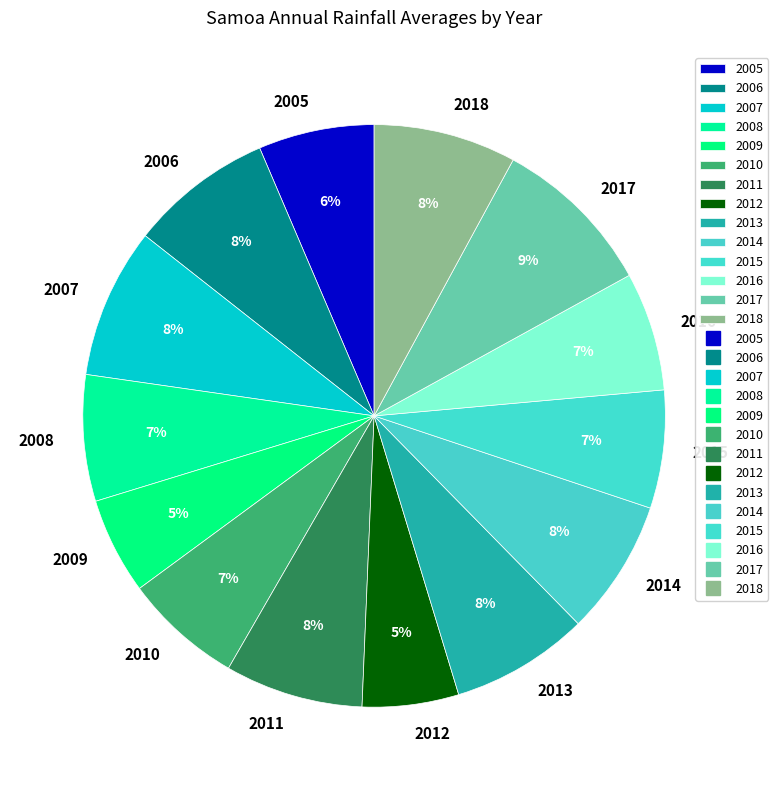

Does any single category account for the majority?

No